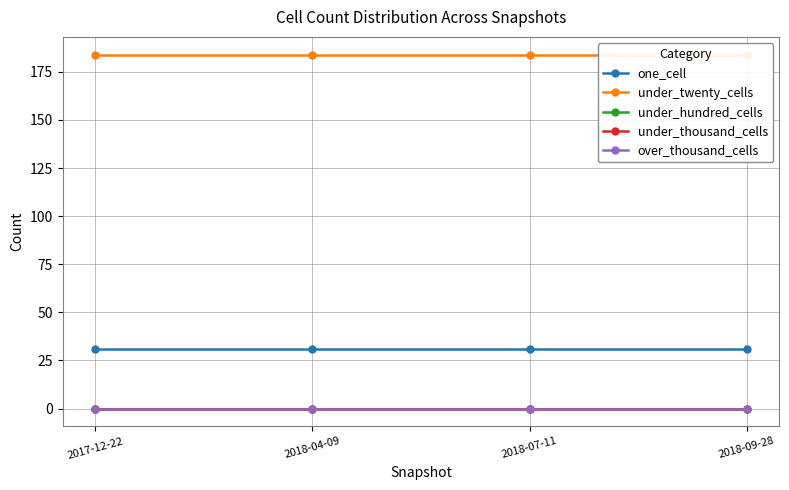

What is the maximum value shown in the chart?

184